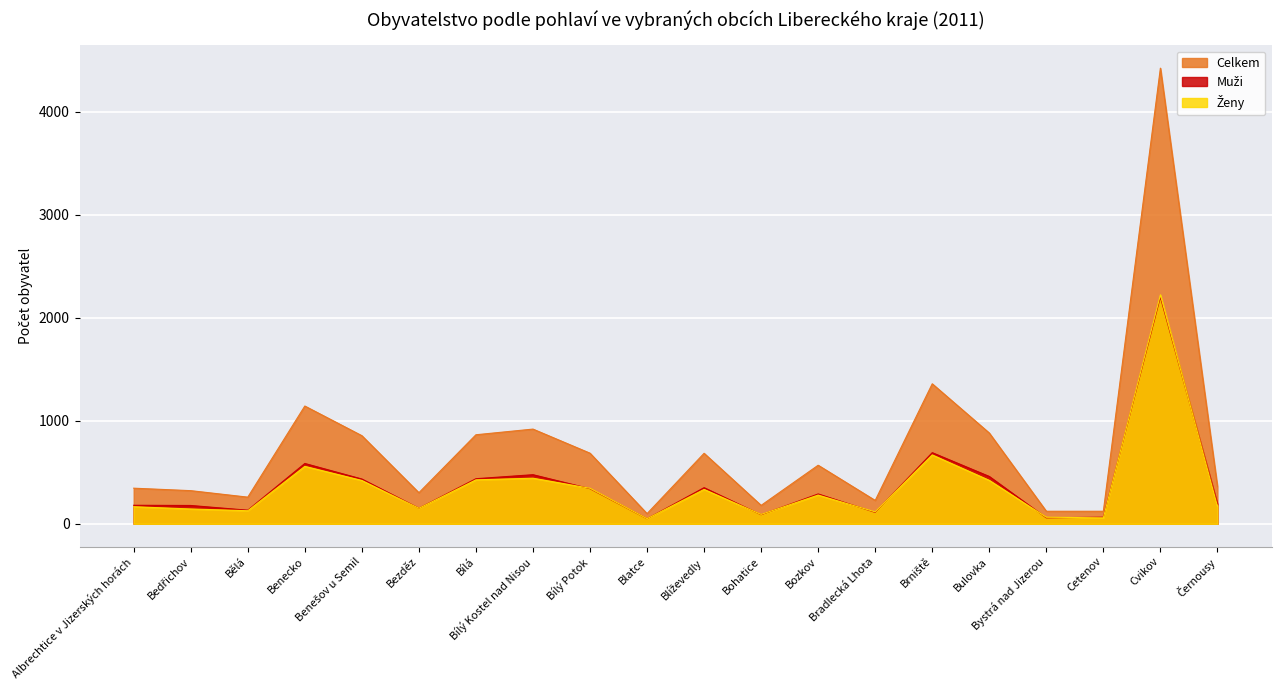

How many interior local valleys does the Muži series have?

6